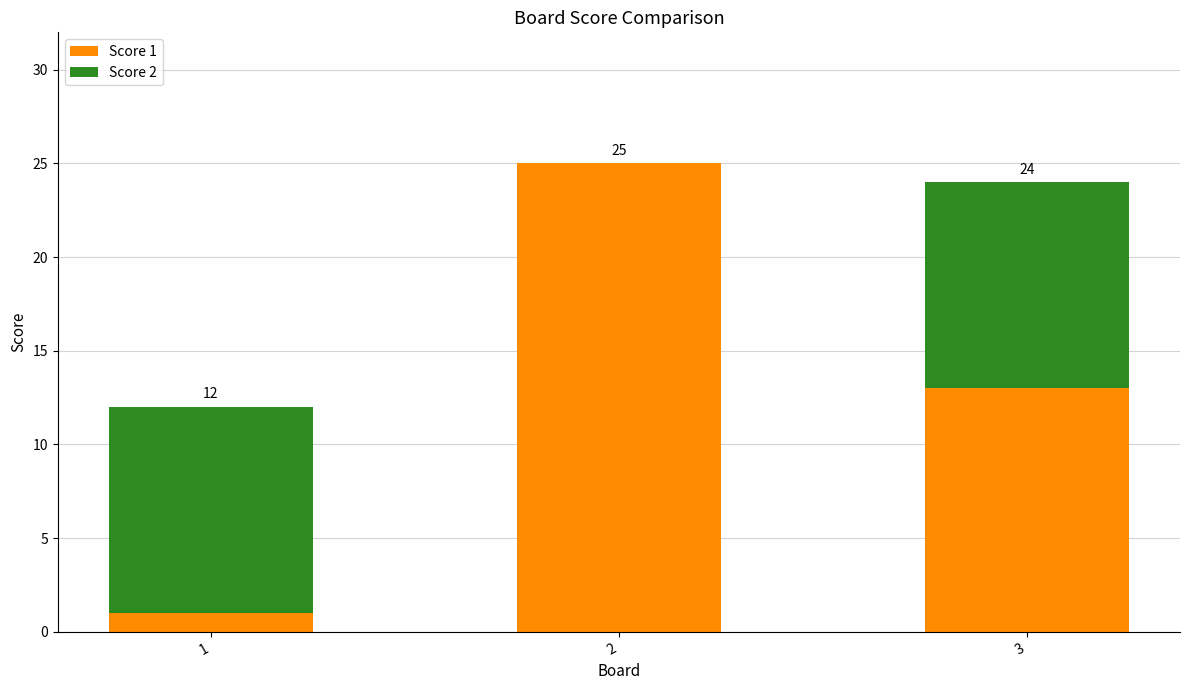

What value does the Score 2 series have at 1, to the nearest 10?

10